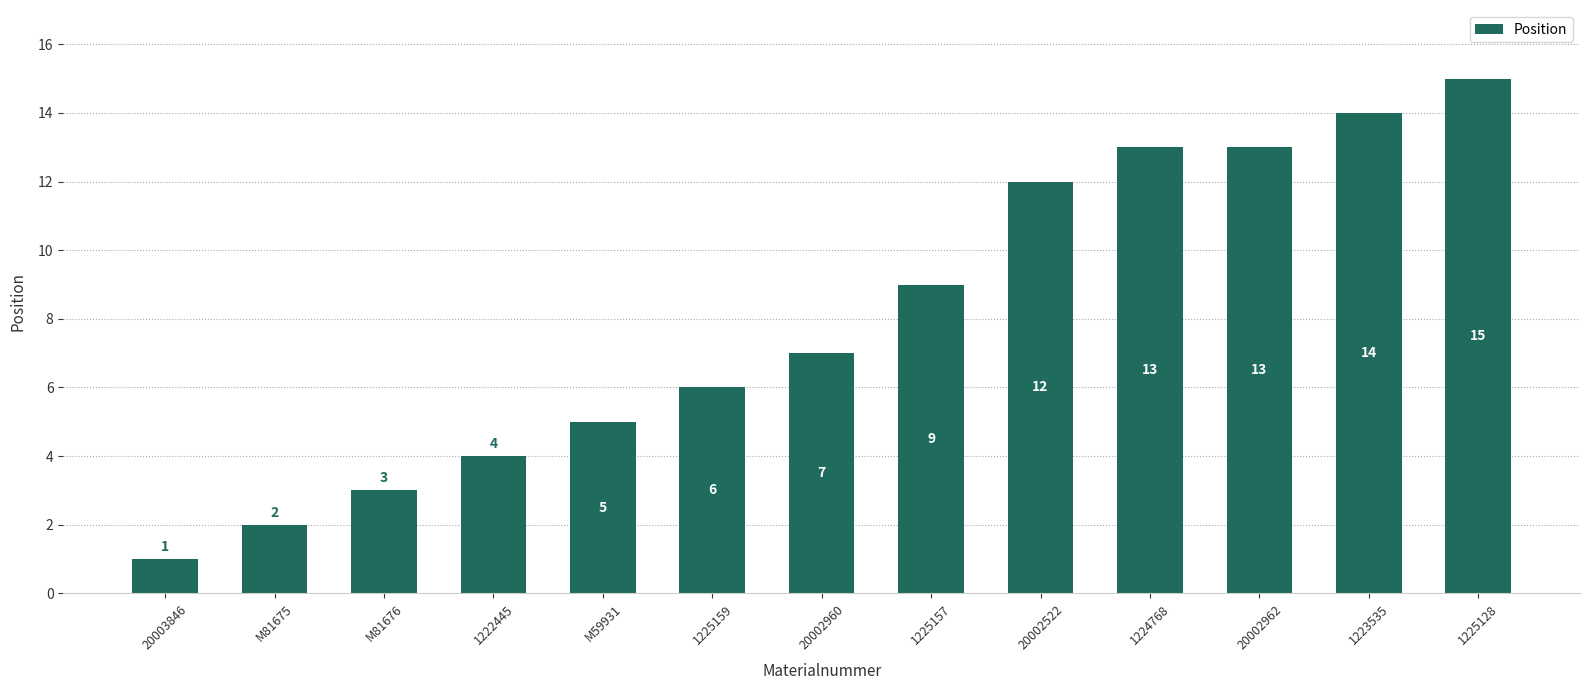

The value at M81675 is 4. True or false?

False